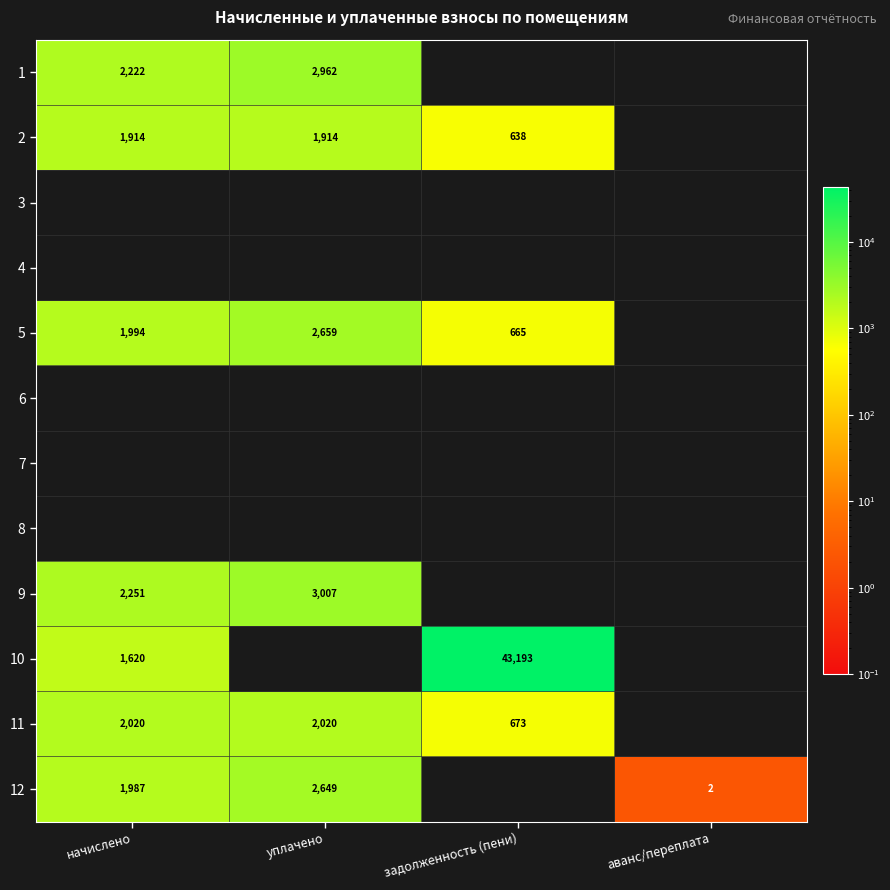

The value of 12 at начислено is 1987. True or false?

True